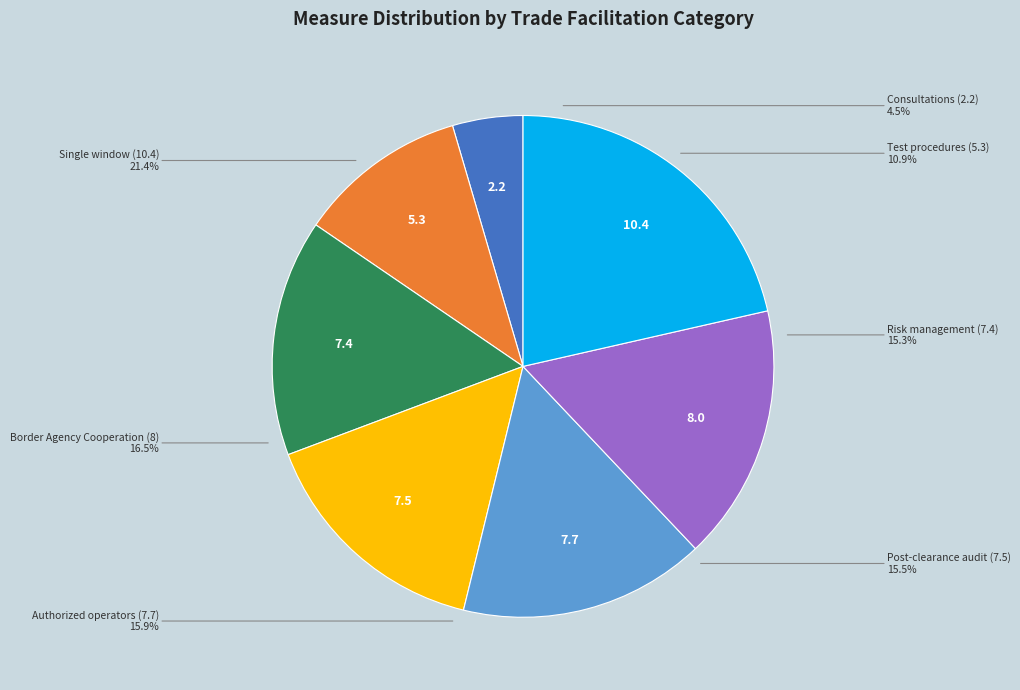

To the nearest percent, what is the combined percentage of Test procedures (5.3) and Single window (10.4)?

32%